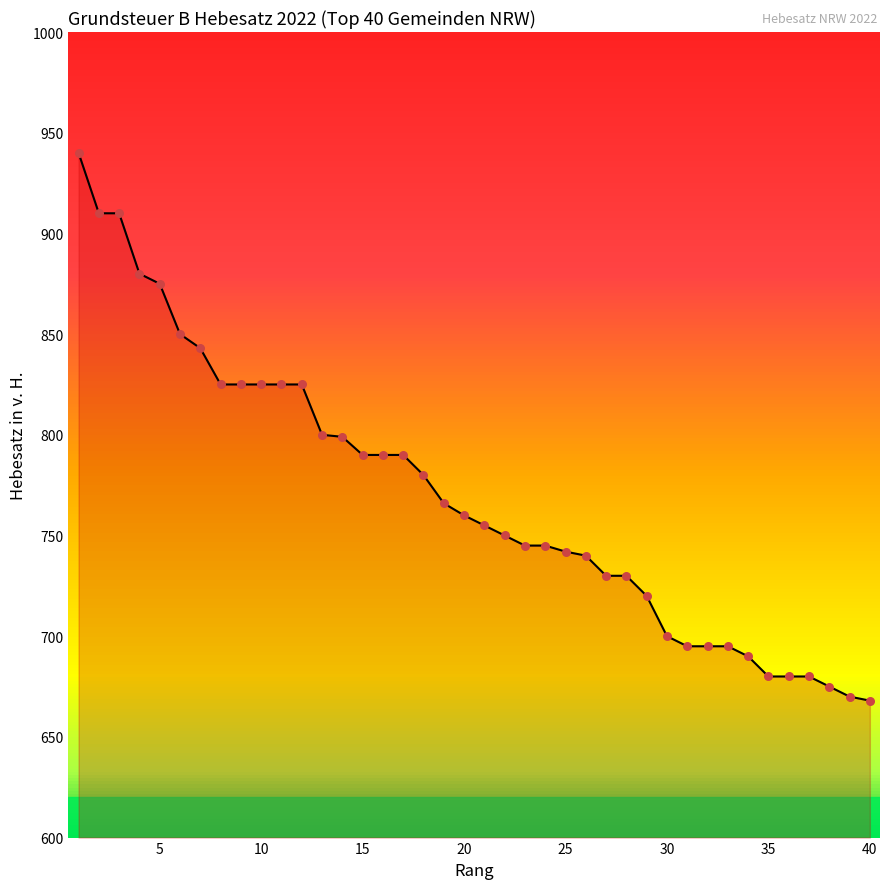

What is the difference between the maximum and minimum values?

272